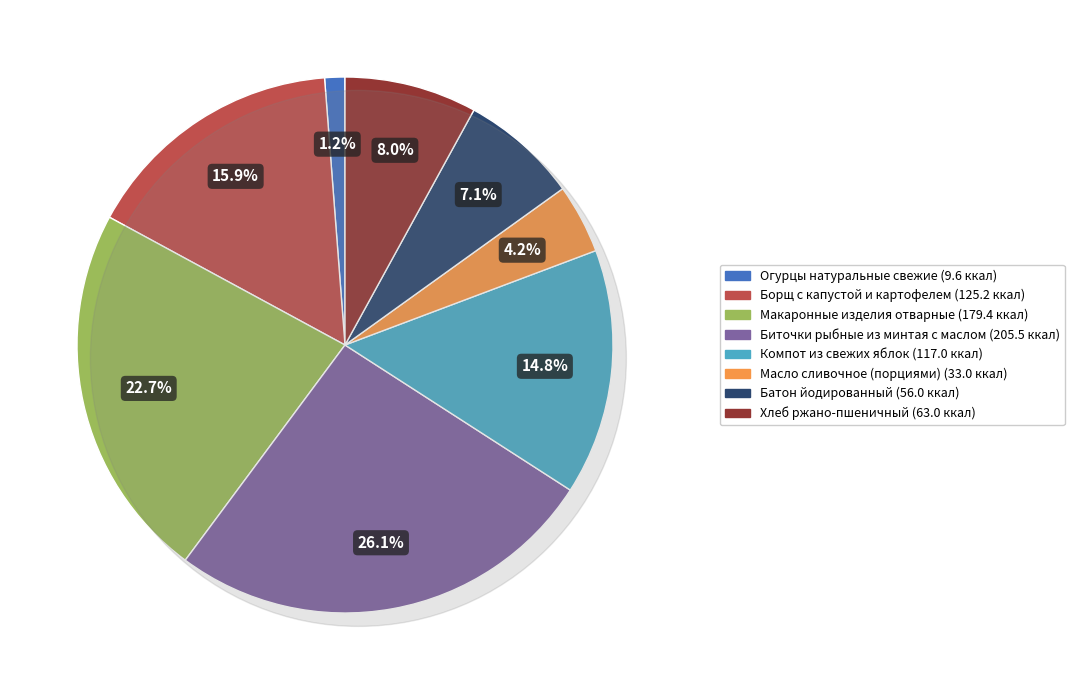

Which slice is the smallest?

Огурцы натуральные свежие